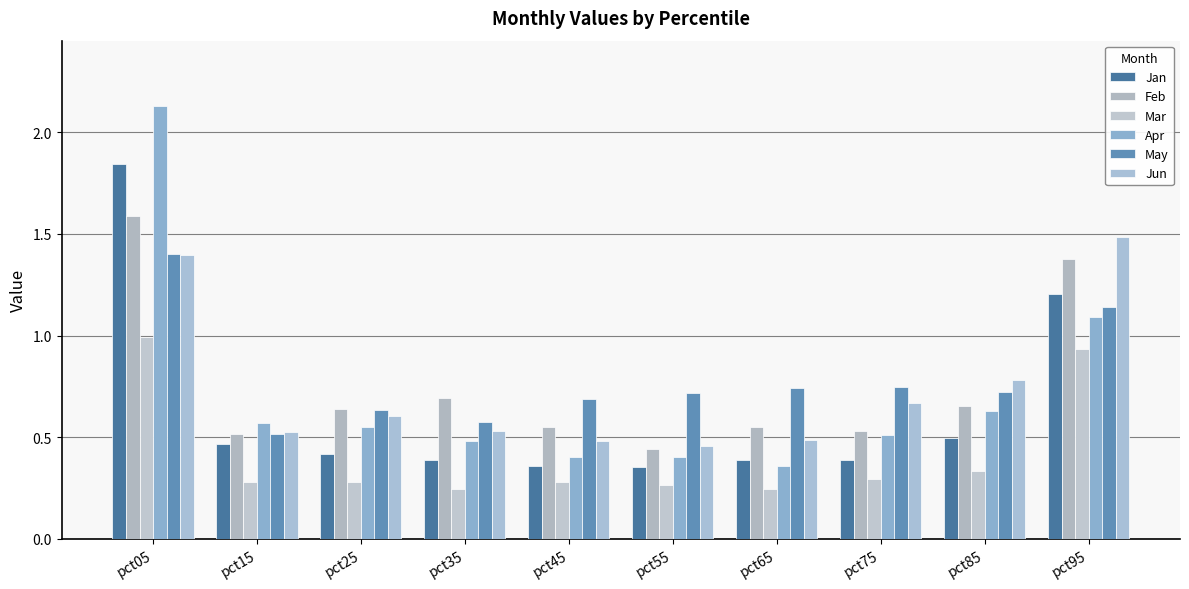

What is the sum of all May values?

7.9